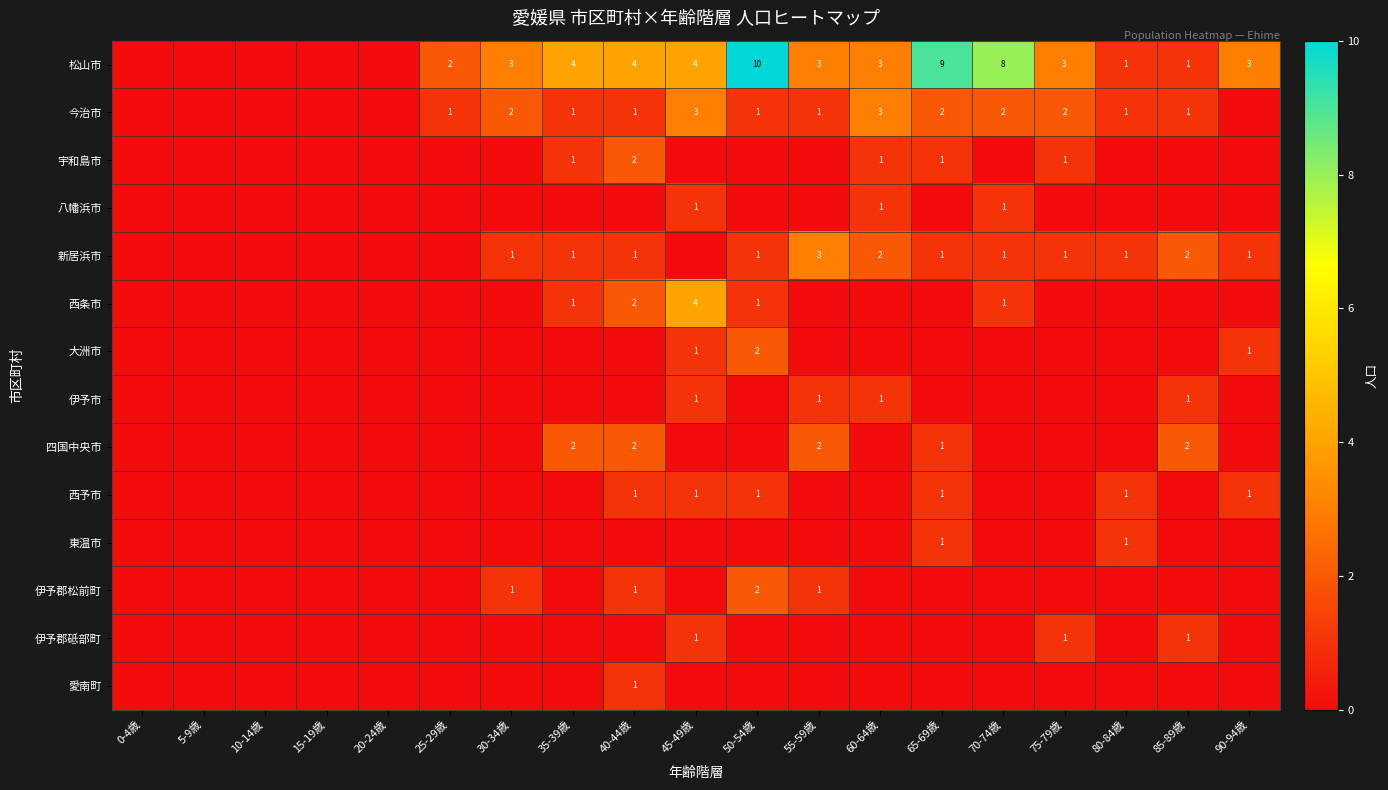

Which has a higher value, 30-34歳 or 40-44歳?

40-44歳